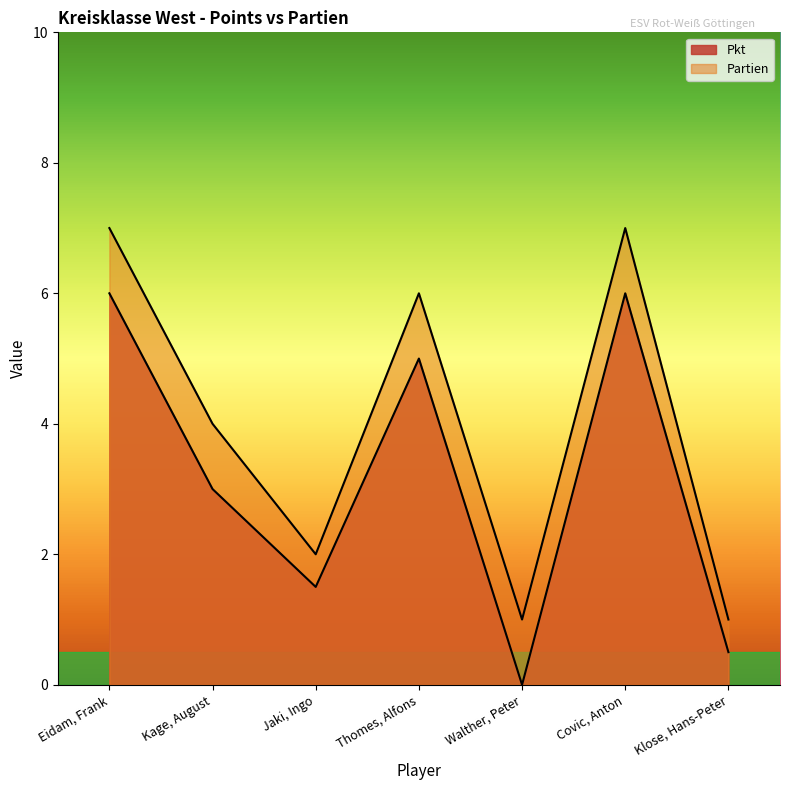

How many lines are shown in the chart?

2